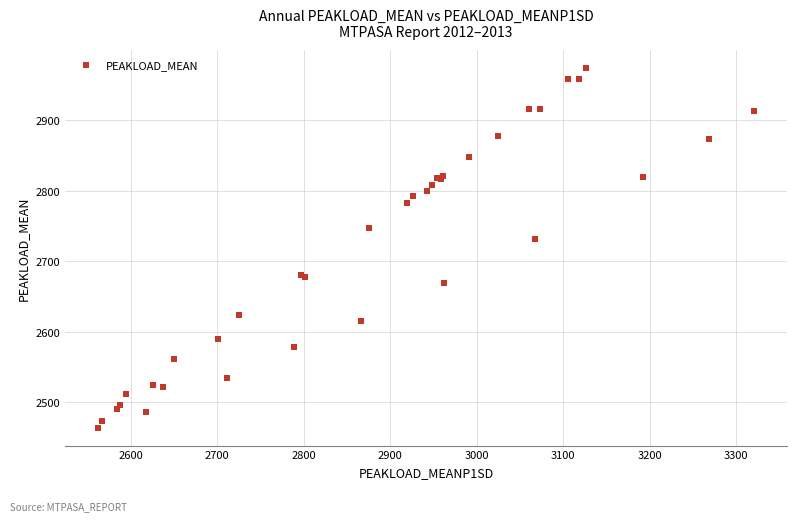

What Y value in the scatter plot is closest to 2719?

2732